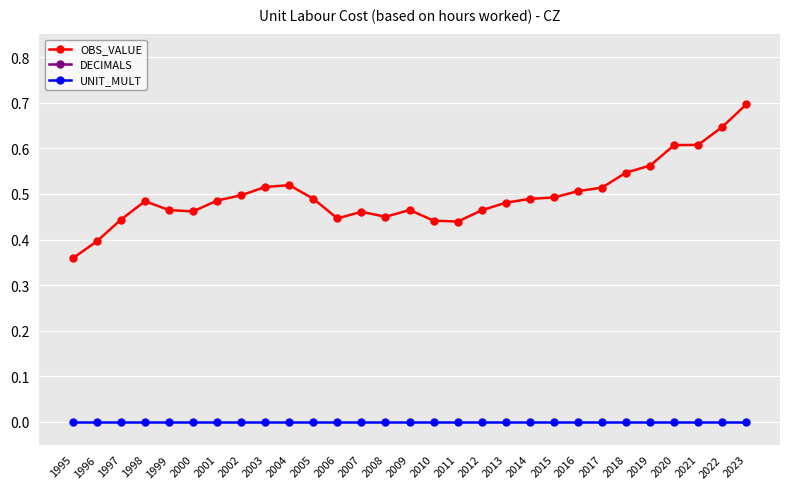

At which category does the chart reach its peak across all series?

1995